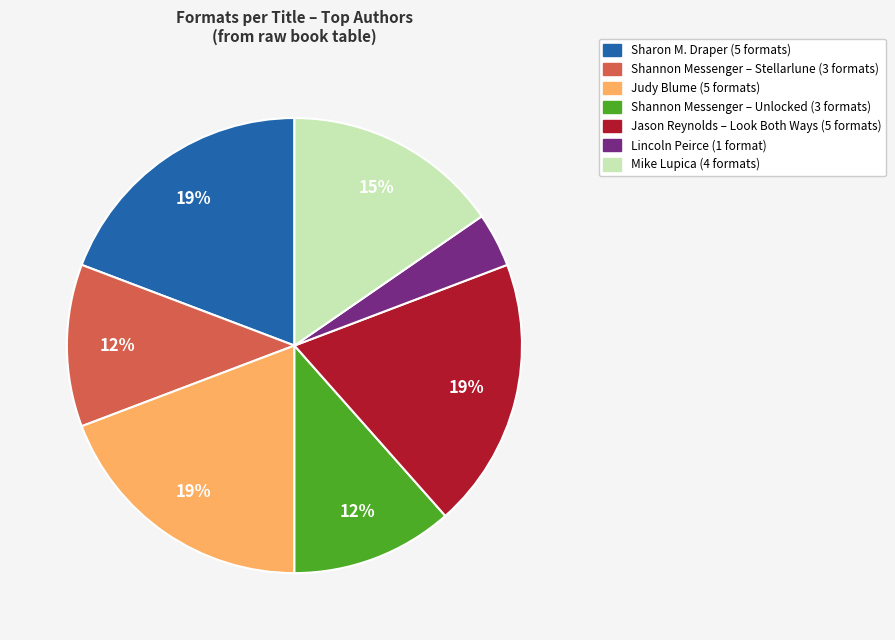

Is there any slice that represents more than half of the pie?

No